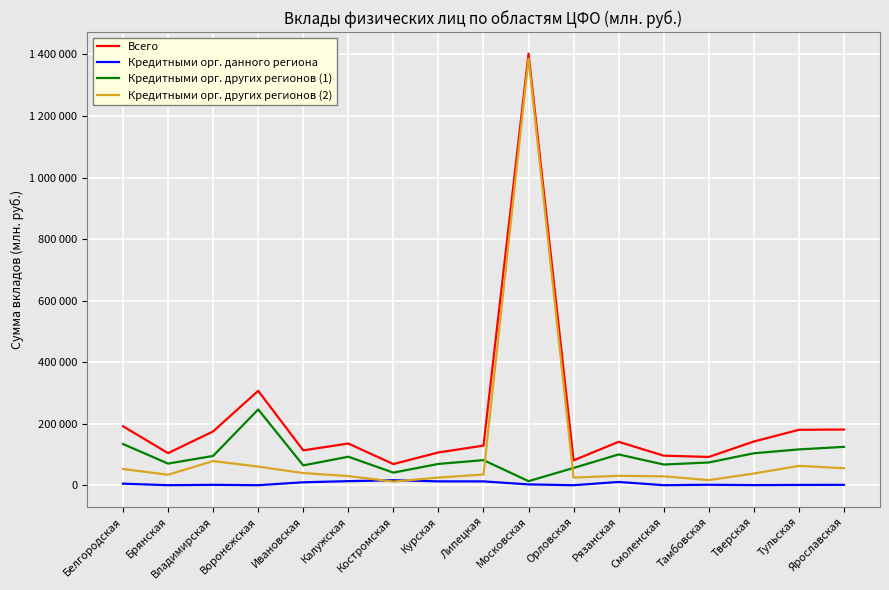

Rank the series by their maximum value, from highest to lowest.

Всего, Кредитными орг. других регионов (2), Кредитными орг. других регионов (1), Кредитными орг. данного региона